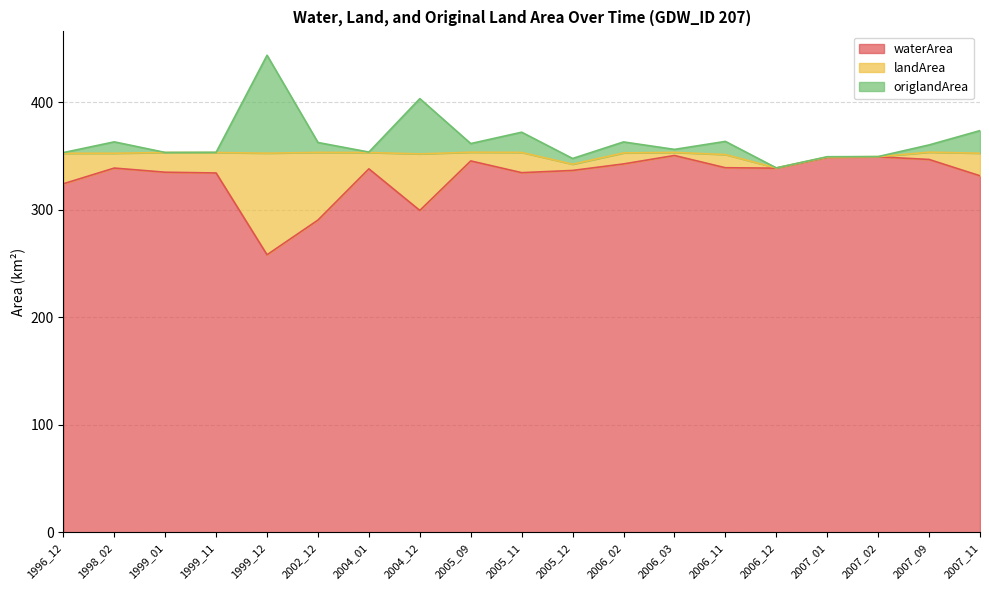

List the labels in order of origlandArea value, smallest first.

2006_12, 2005_12, 2007_01, 2007_02, 1996_12, 1999_01, 1999_11, 2004_01, 2006_03, 2007_09, 2005_09, 2002_12, 2006_02, 1998_02, 2006_11, 2005_11, 2007_11, 2004_12, 1999_12